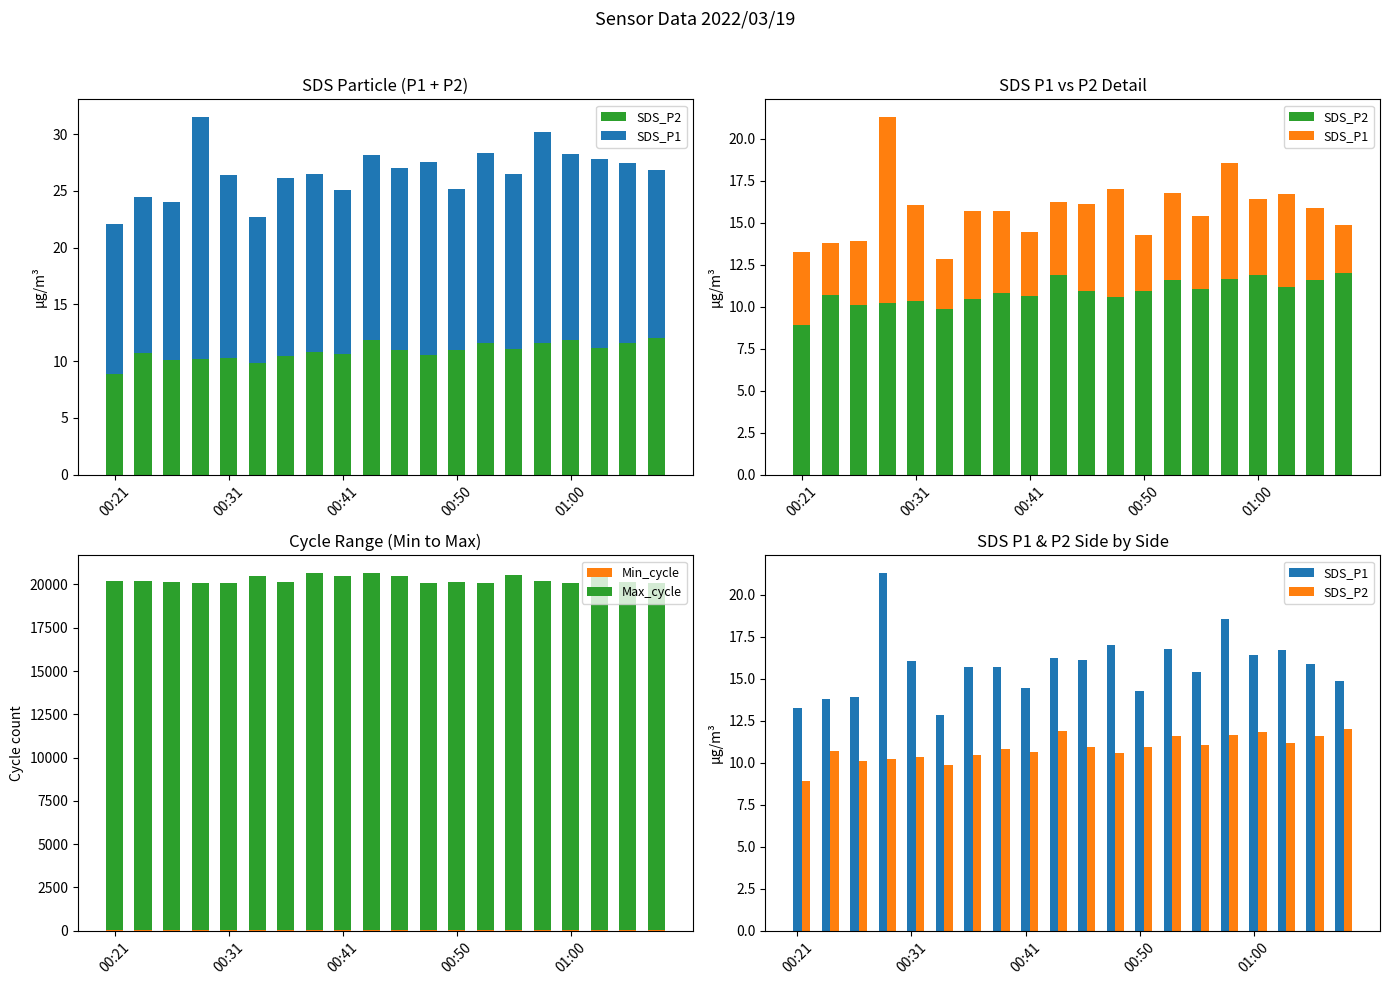

What is the value of the Min_cycle bar at the 7th from the left?

34.0